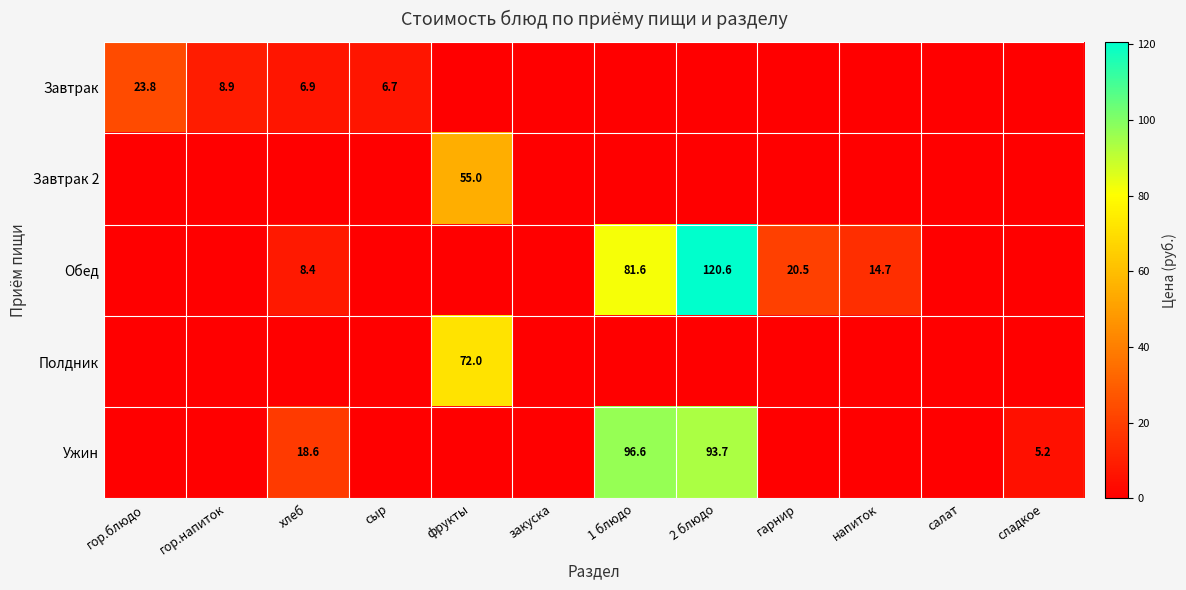

True or false: Ужин has a value of 137.9 at 1 блюдо.

False